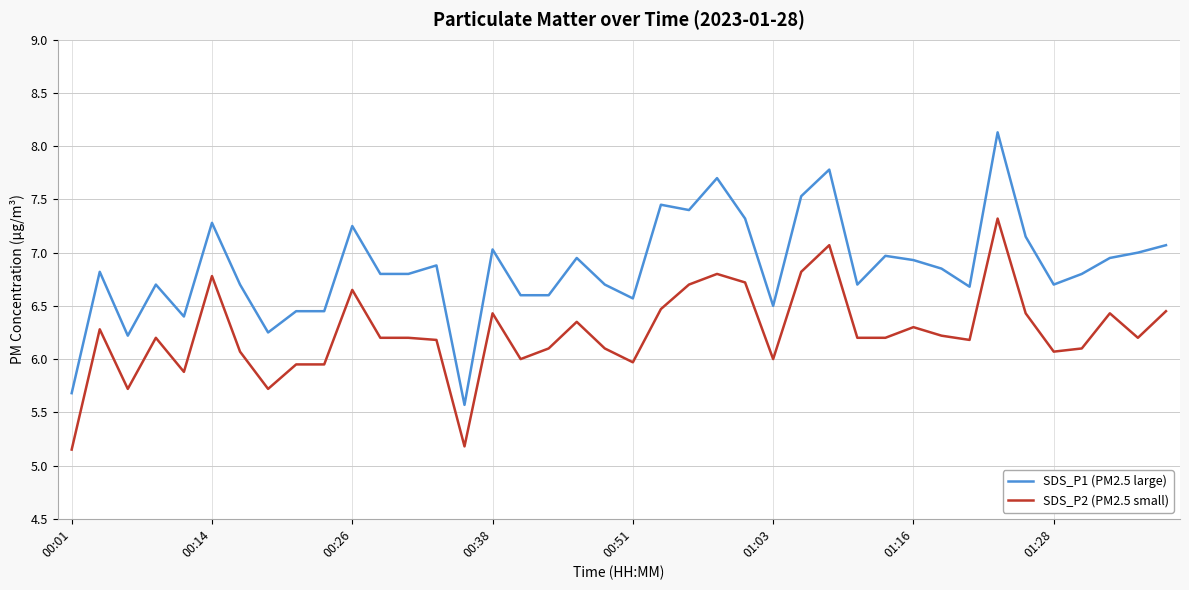

What is the highest value of the SDS_P2 (PM2.5 small) series?

7.3